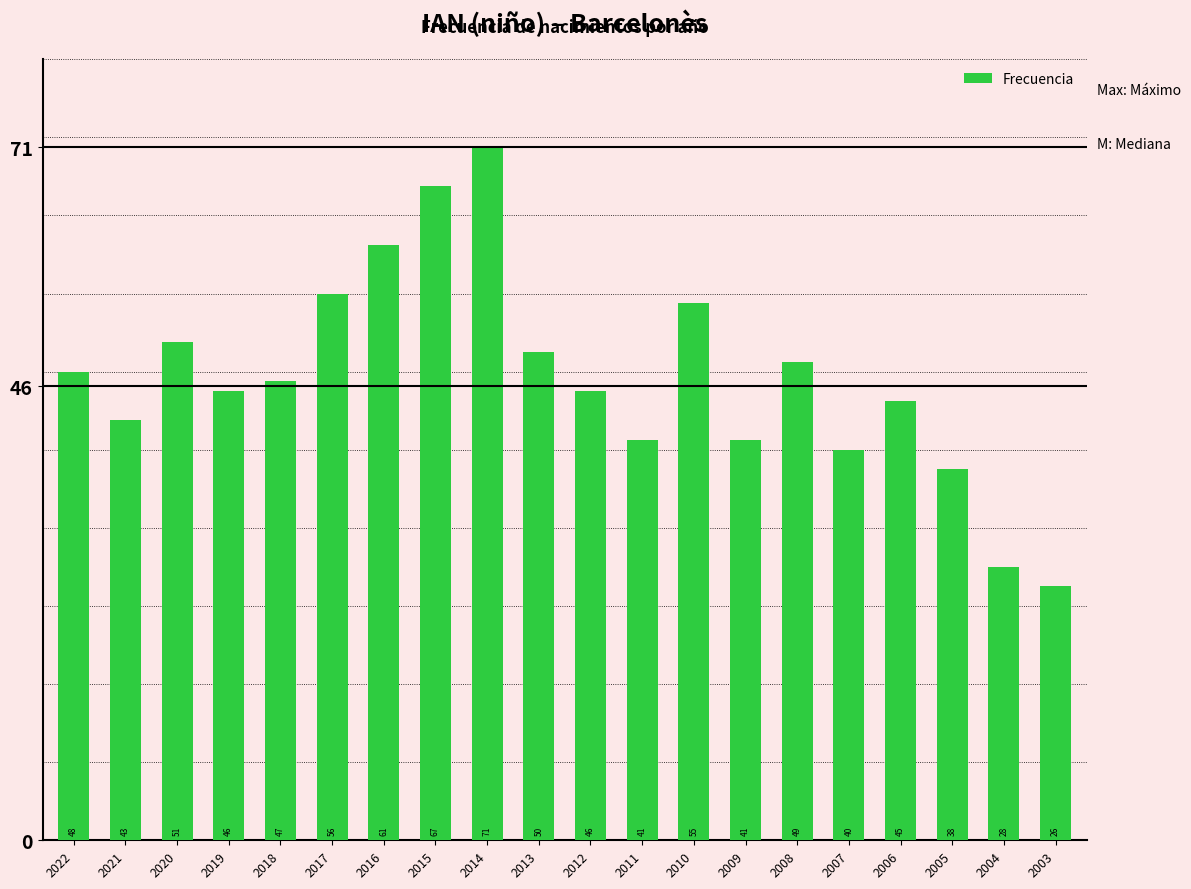

The chart shows a value of 47 at 2014. True or false?

False